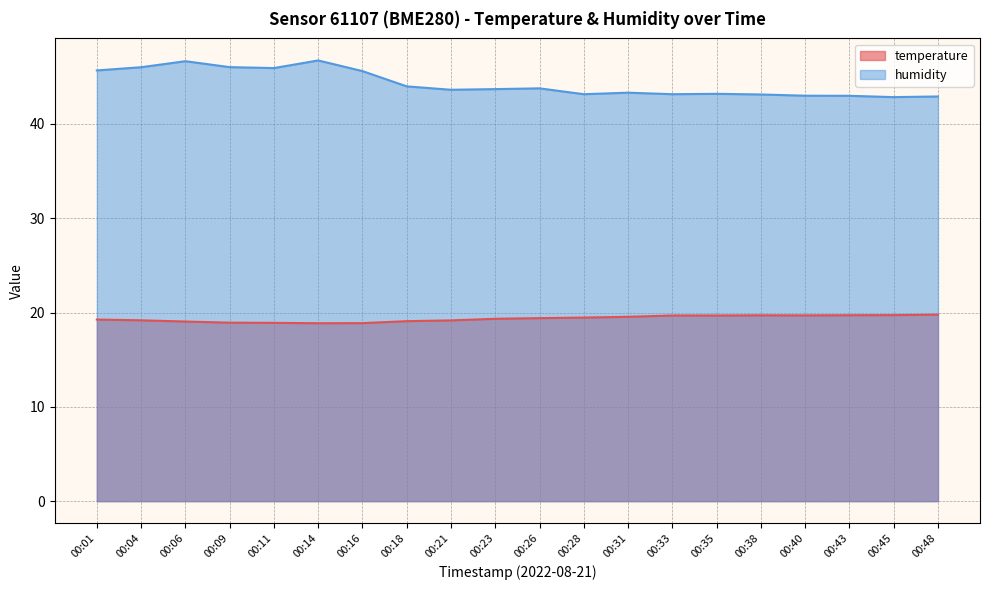

True or false: humidity and temperature cross at least once.

False